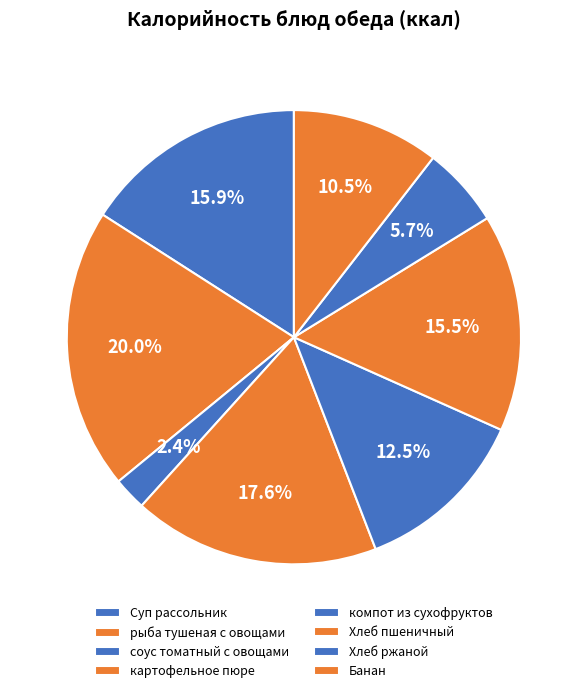

Which has a higher value, соус томатный с овощами or Хлеб ржаной?

Хлеб ржаной